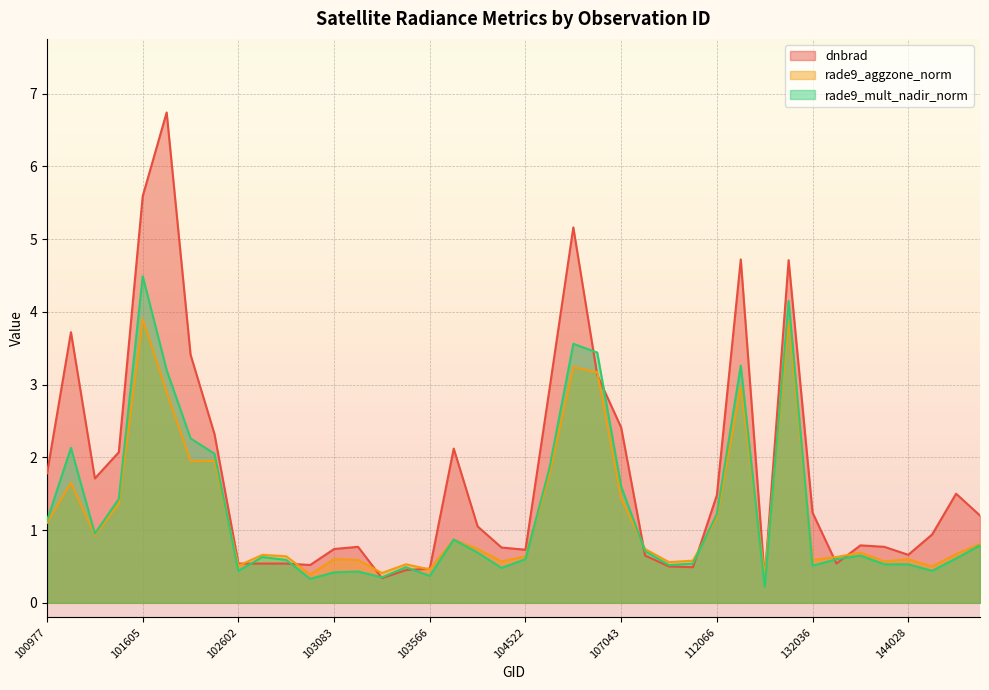

At which label does rade9_aggzone_norm reach its minimum?

115692